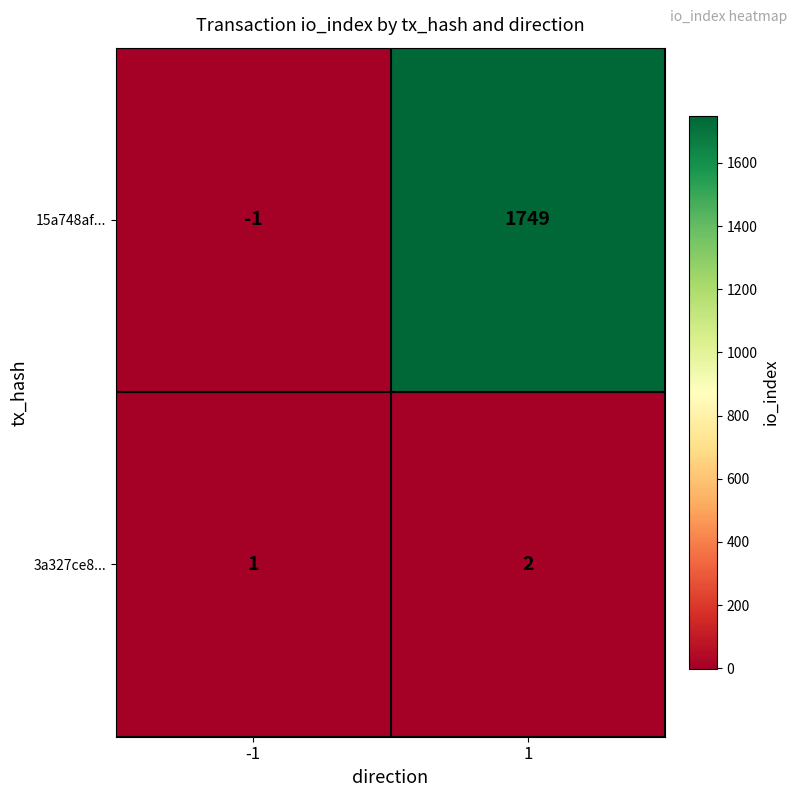

What is the spread (max minus min) of values at -1?

2